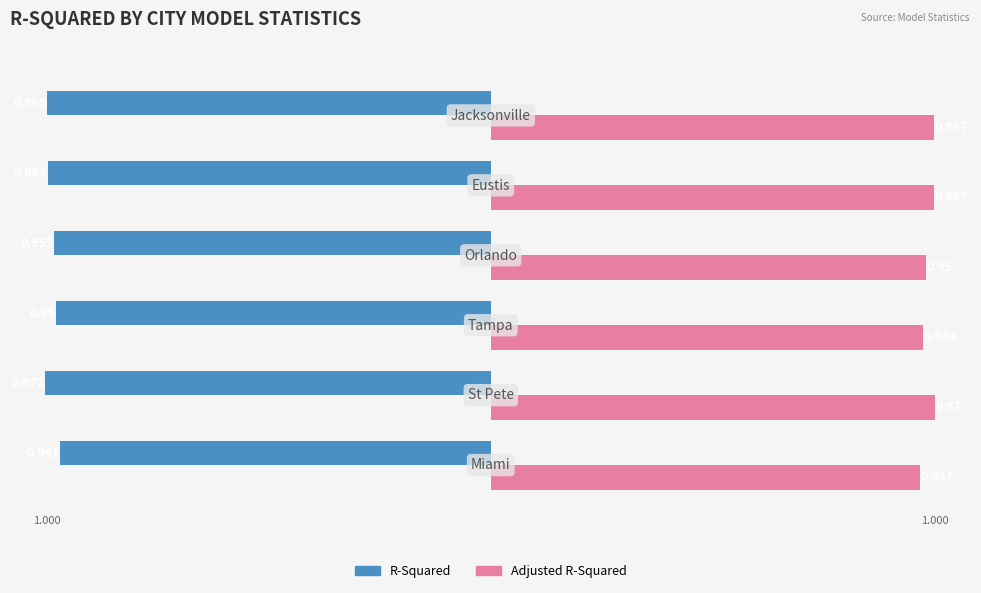

Which series has the largest total across all categories?

Adjusted R-Squared